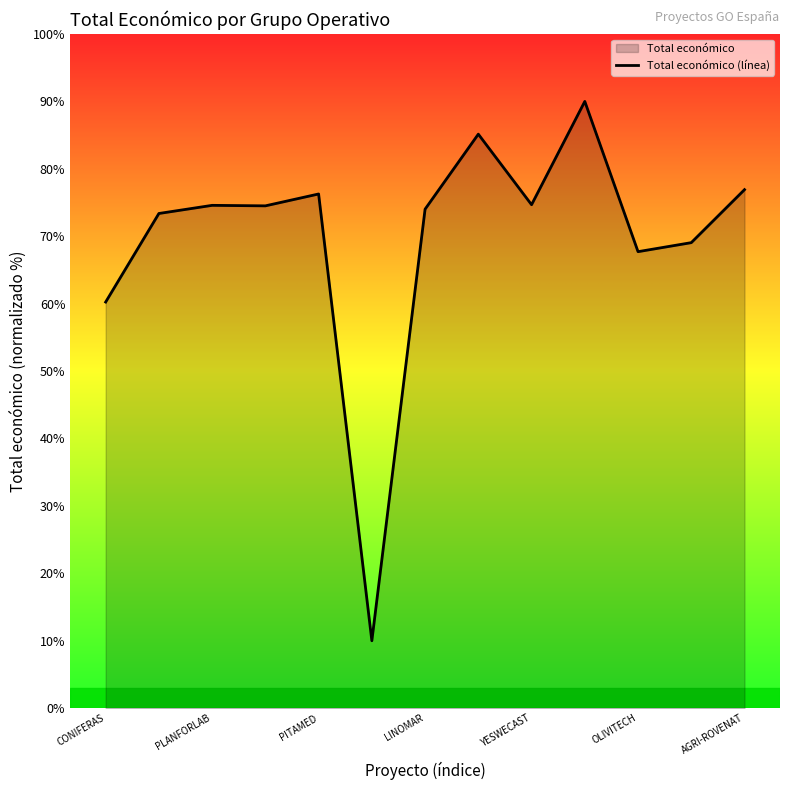

What is the greatest value displayed?

90.0